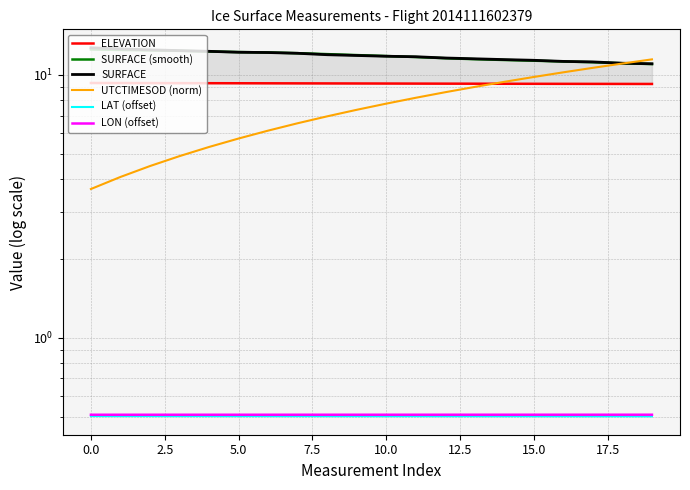

Is the value of LON (offset) at 5.0 greater than the value of UTCTIMESOD (norm) at 12.5?

No